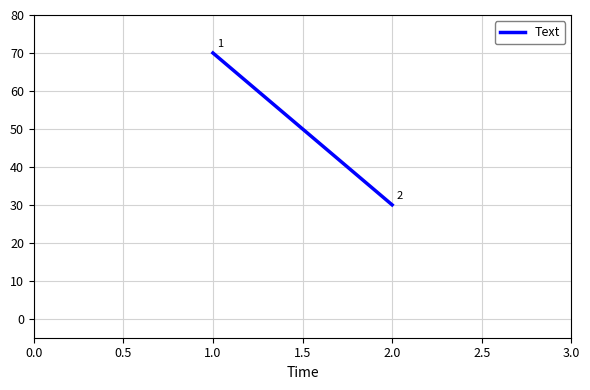

Reading left to right, extract all data points from this chart.

70	30